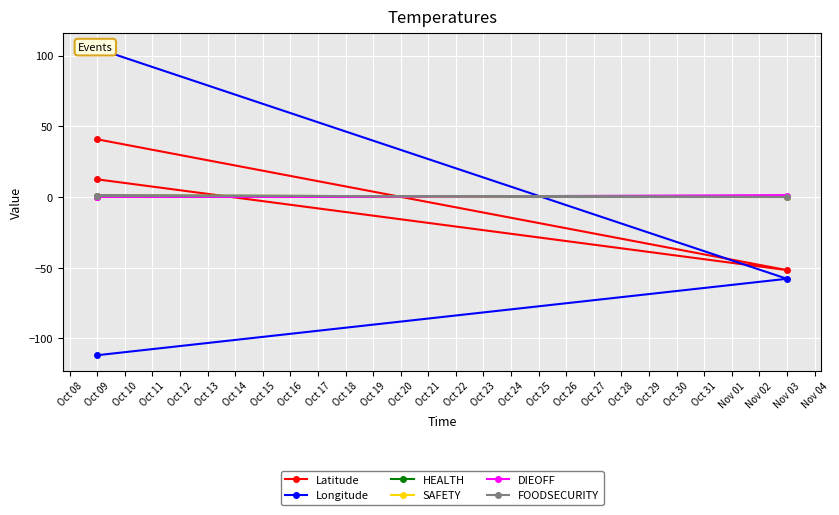

Which series changed the most between Oct 08 and Oct 10?

Longitude